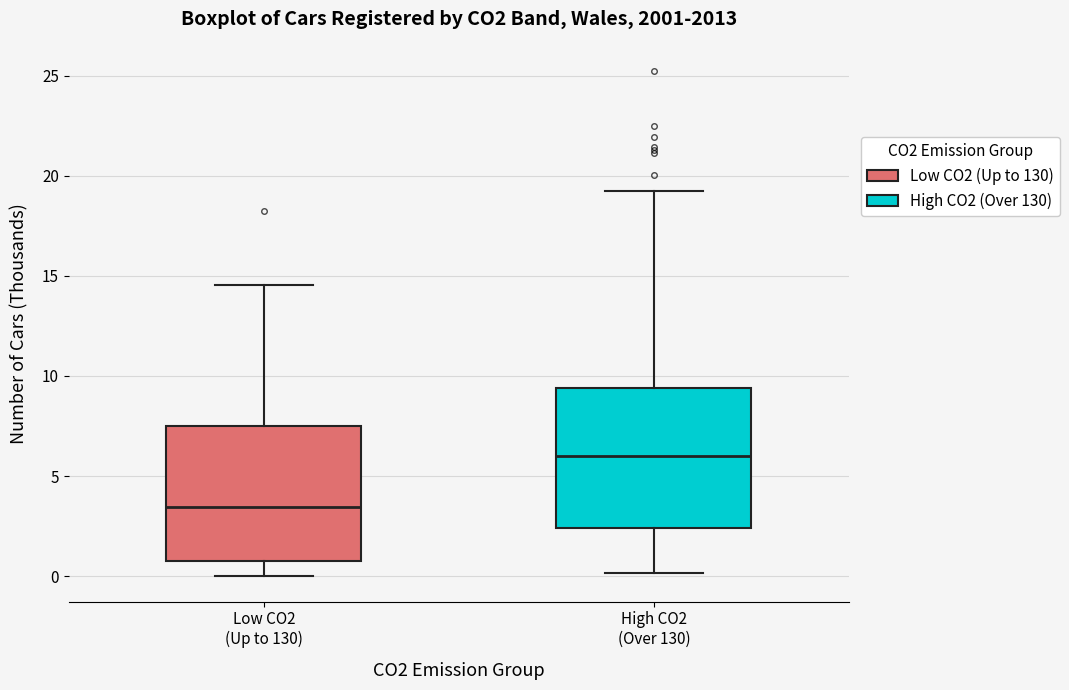

Reading left to right, transcribe this box plot: for each box, give where its median line is, the range the box spans, and where its two whiskers end, as read against the y-axis. The values are not printed on the chart, so give them approximately, as read against the axis.

Low CO2 (Up to 130): median 3.5, box 1.0 to 7.5, whiskers 0.0 to 14.5
High CO2 (Over 130): median 6.0, box 2.5 to 9.5, whiskers 0.0 to 19.0